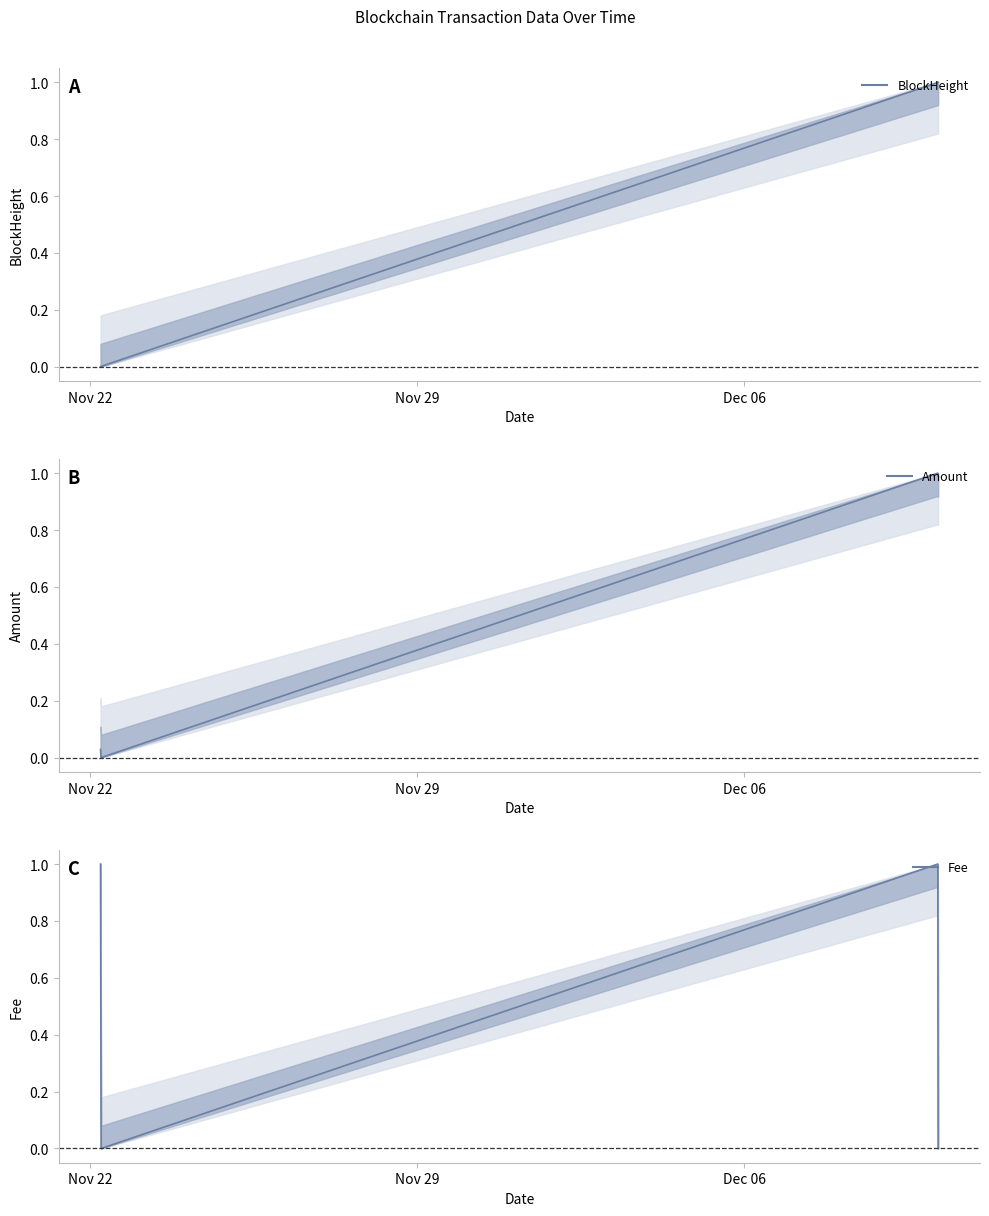

What is the label of the 2nd point from the left?

Nov 29